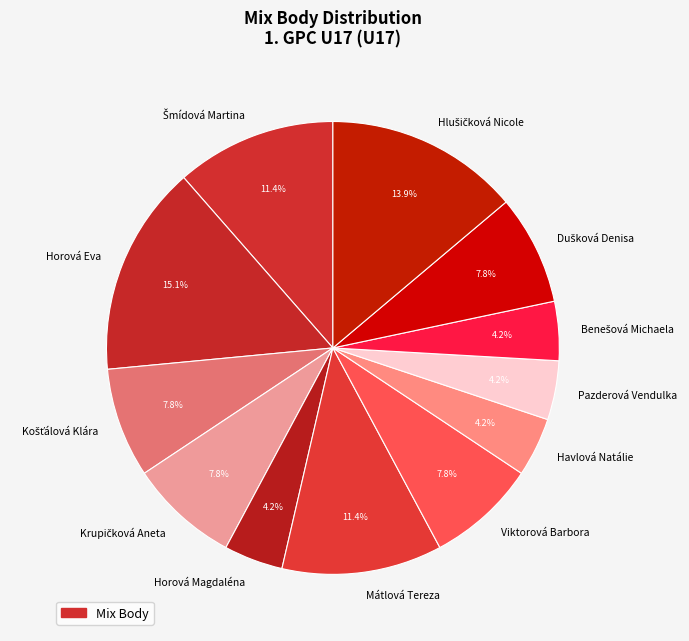

Is there a majority slice in this chart?

No